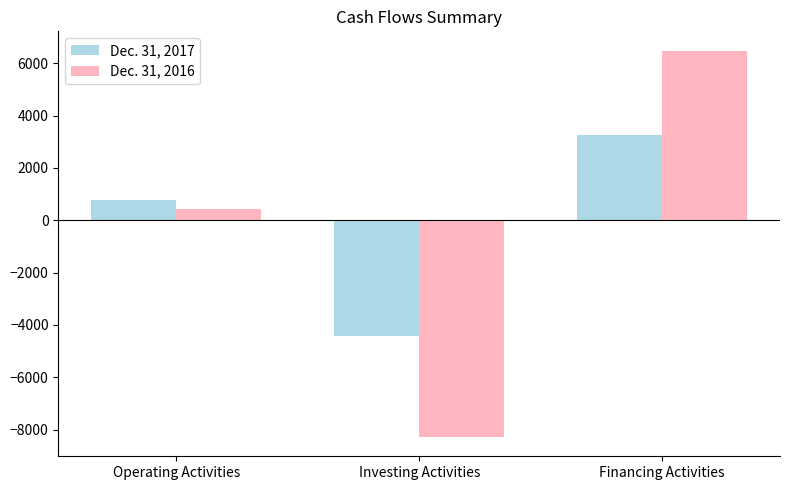

Where is Dec. 31, 2017 nearest to the value -572?

Operating Activities